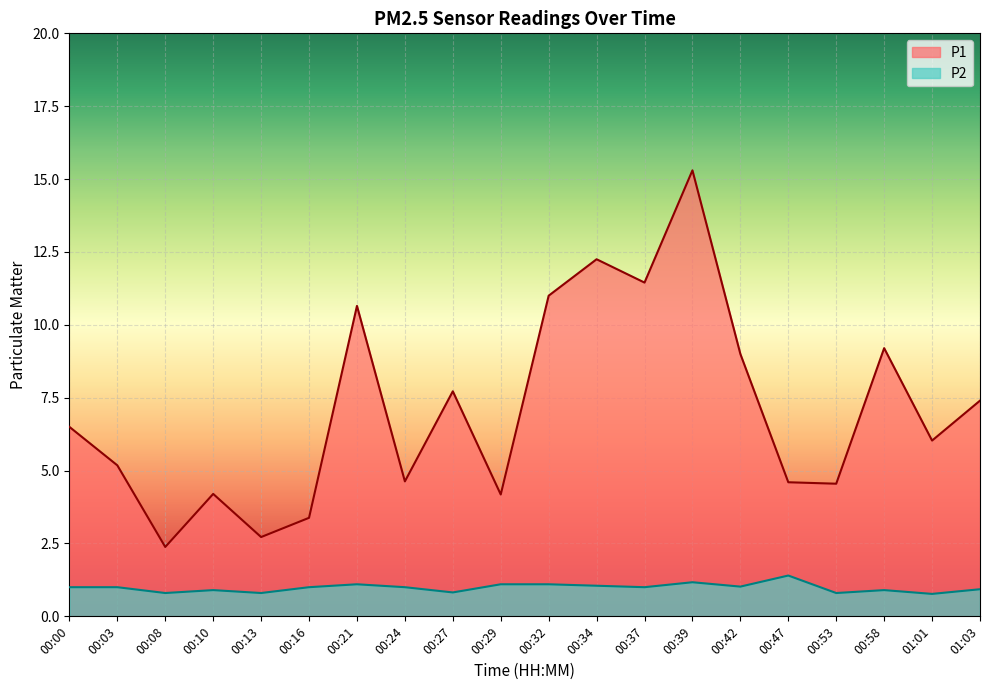

What is the label of the 5th point from the left?

00:13